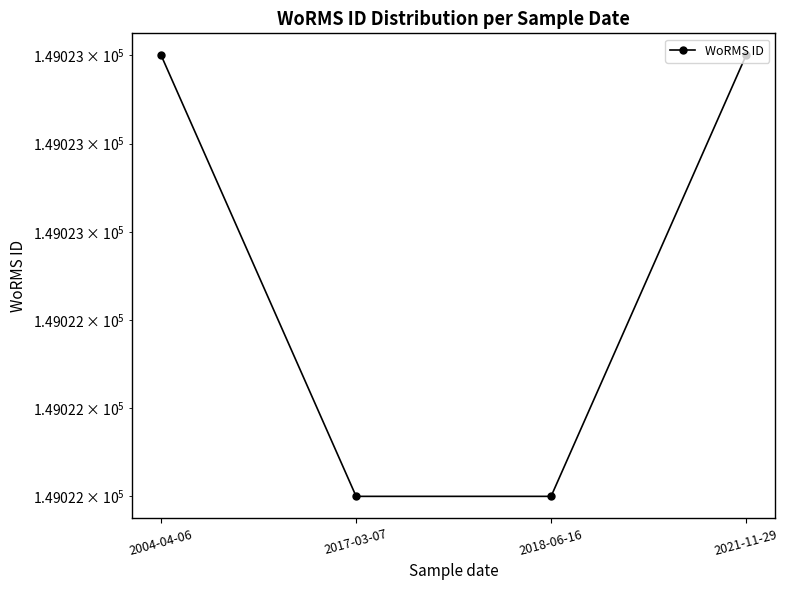

What is the sum of the values at 2021-11-29 and 2017-03-07?

298045